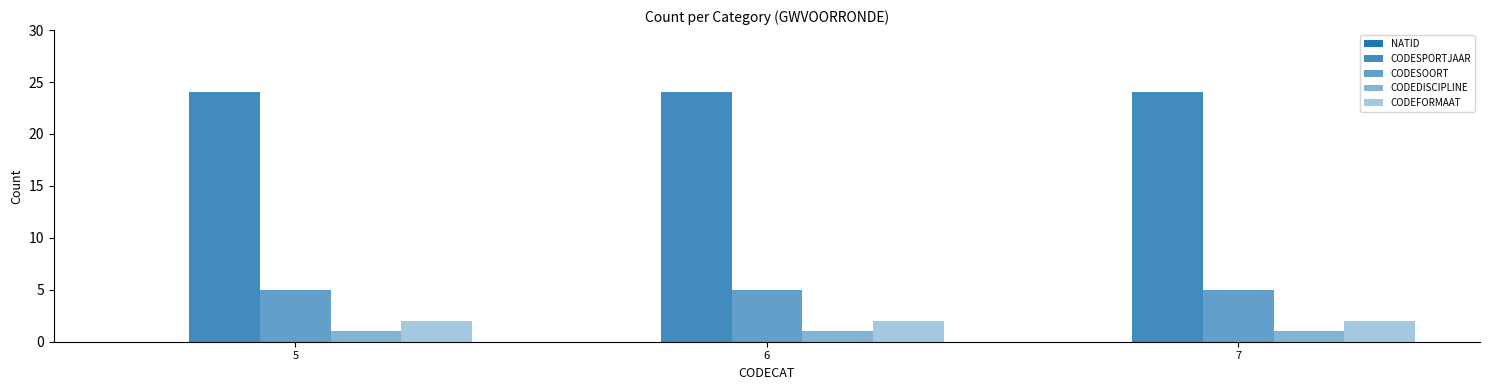

True or false: CODESPORTJAAR has a value of 24 at 6.

True